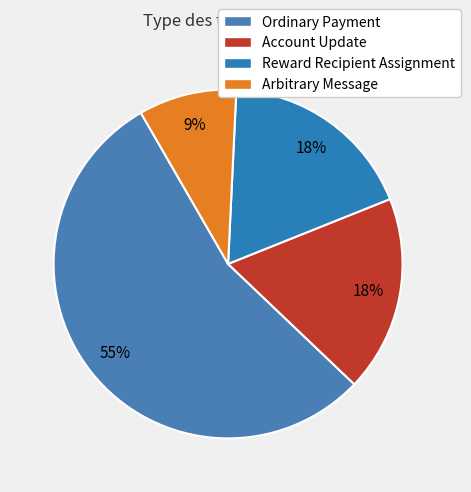

How many slices are in this pie chart?

4